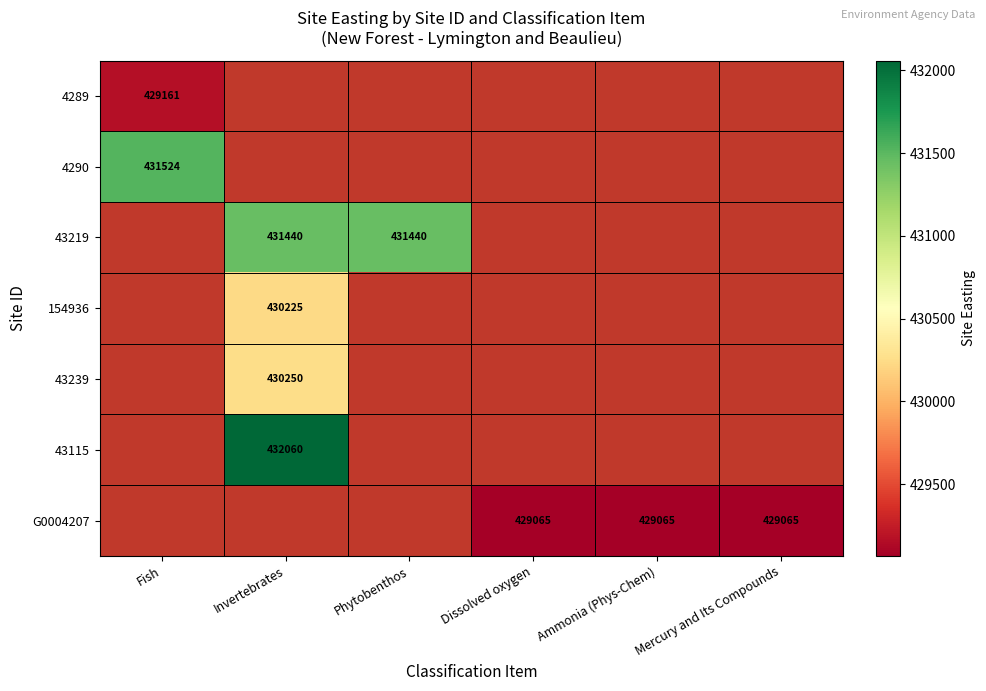

The value of 43219 at Phytobenthos is 431440. True or false?

True